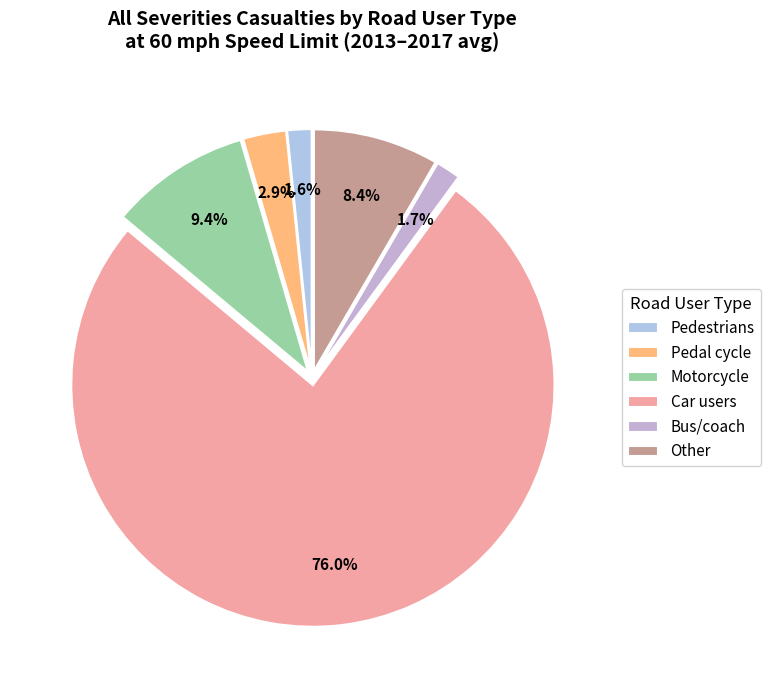

To the nearest percent, what is the combined percentage of Pedal cycle and Bus/coach?

5%